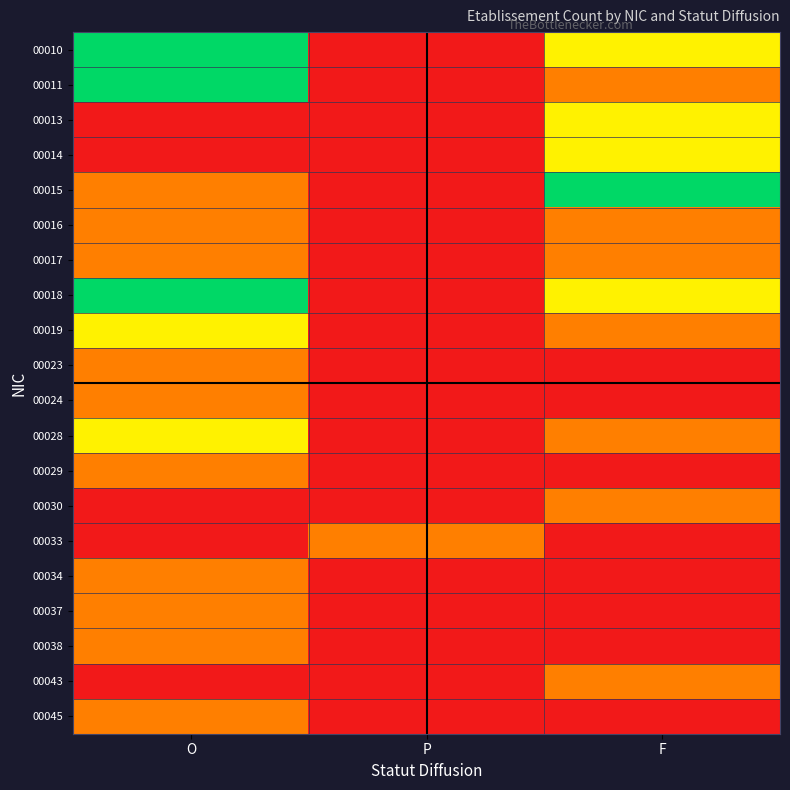

Reading left to right, what are all the values shown in this chart?

00010: O=3	P=0	F=2
00011: O=3	P=0	F=1
00013: O=0	P=0	F=2
00014: O=0	P=0	F=2
00015: O=1	P=0	F=3
00016: O=1	P=0	F=1
00017: O=1	P=0	F=1
00018: O=3	P=0	F=2
00019: O=2	P=0	F=1
00023: O=1	P=0	F=0
00024: O=1	P=0	F=0
00028: O=2	P=0	F=1
00029: O=1	P=0	F=0
00030: O=0	P=0	F=1
00033: O=0	P=1	F=0
00034: O=1	P=0	F=0
00037: O=1	P=0	F=0
00038: O=1	P=0	F=0
00043: O=0	P=0	F=1
00045: O=1	P=0	F=0